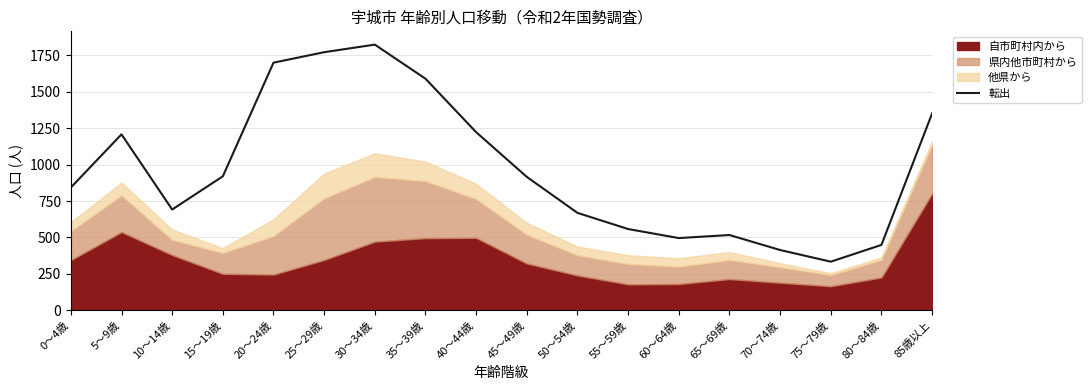

Rank the categories by value from lowest to highest.

75～79歳, 70～74歳, 80～84歳, 60～64歳, 65～69歳, 55～59歳, 50～54歳, 10～14歳, 0～4歳, 45～49歳, 15～19歳, 5～9歳, 40～44歳, 85歳以上, 35～39歳, 20～24歳, 25～29歳, 30～34歳